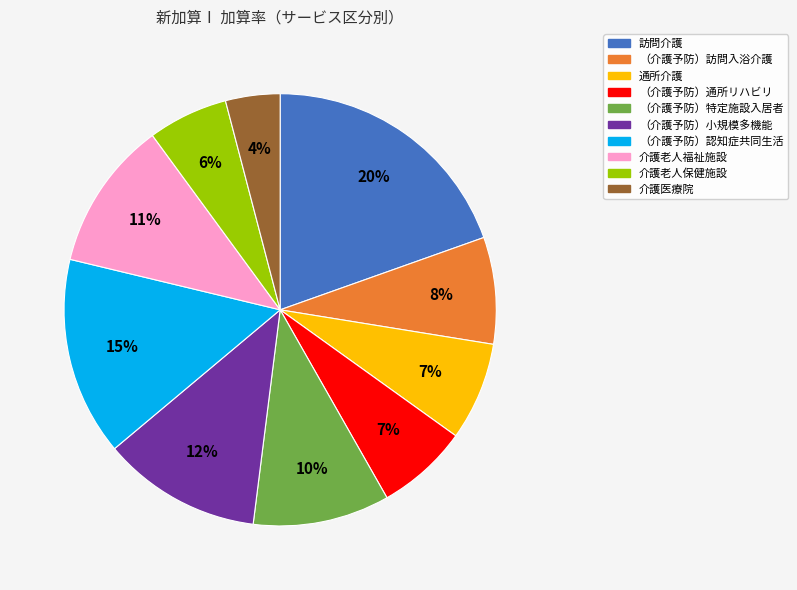

Is there a majority slice in this chart?

No